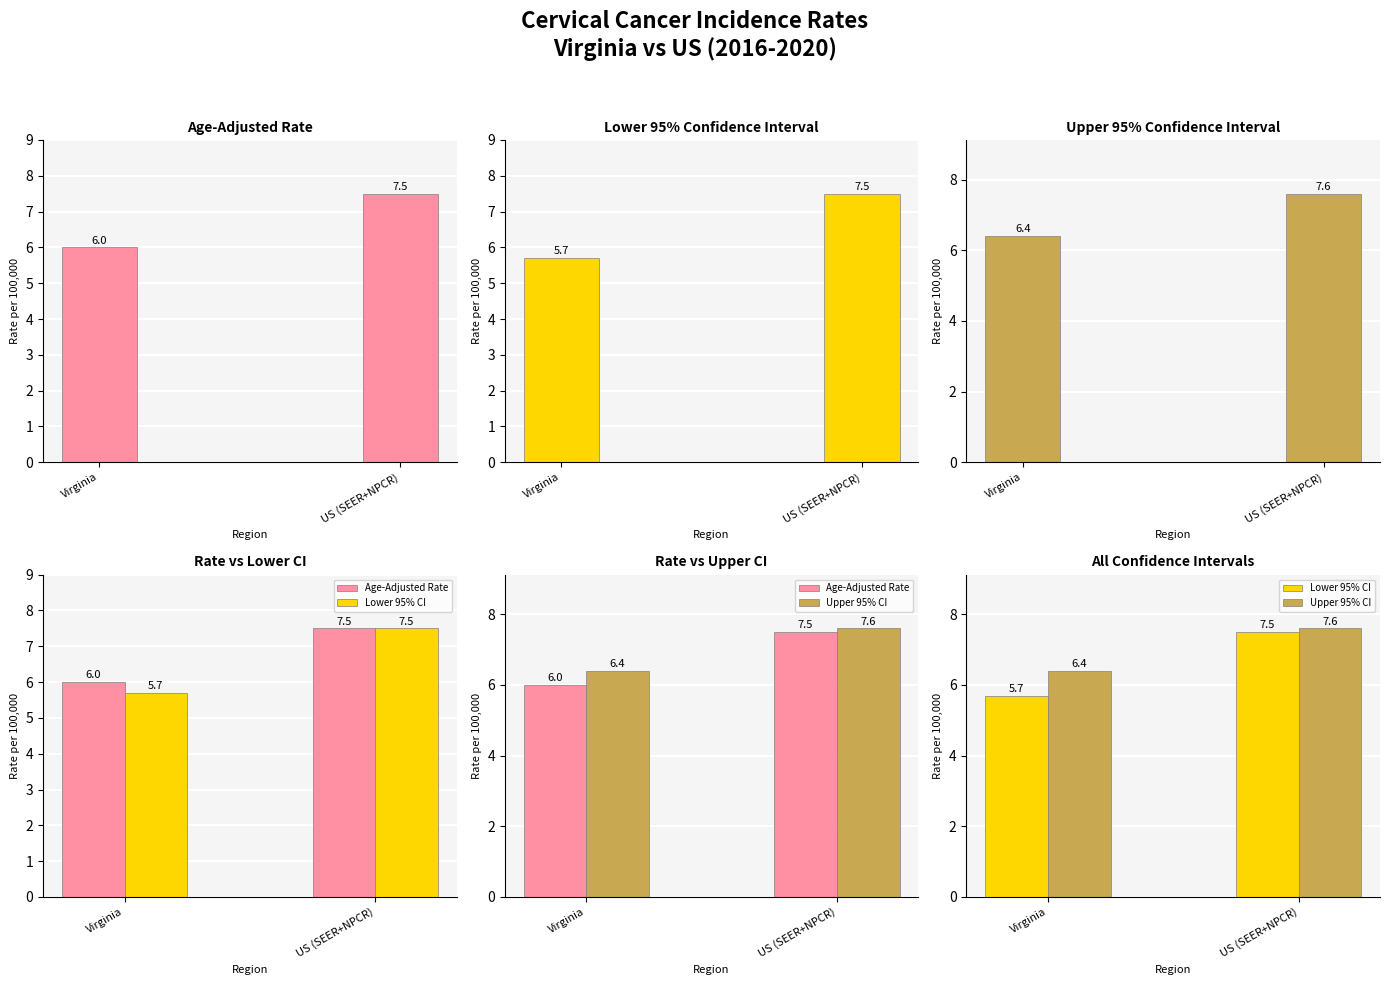

Rank the series by their maximum value, from lowest to highest.

Age-Adjusted Rate, Lower 95% CI, Upper 95% CI